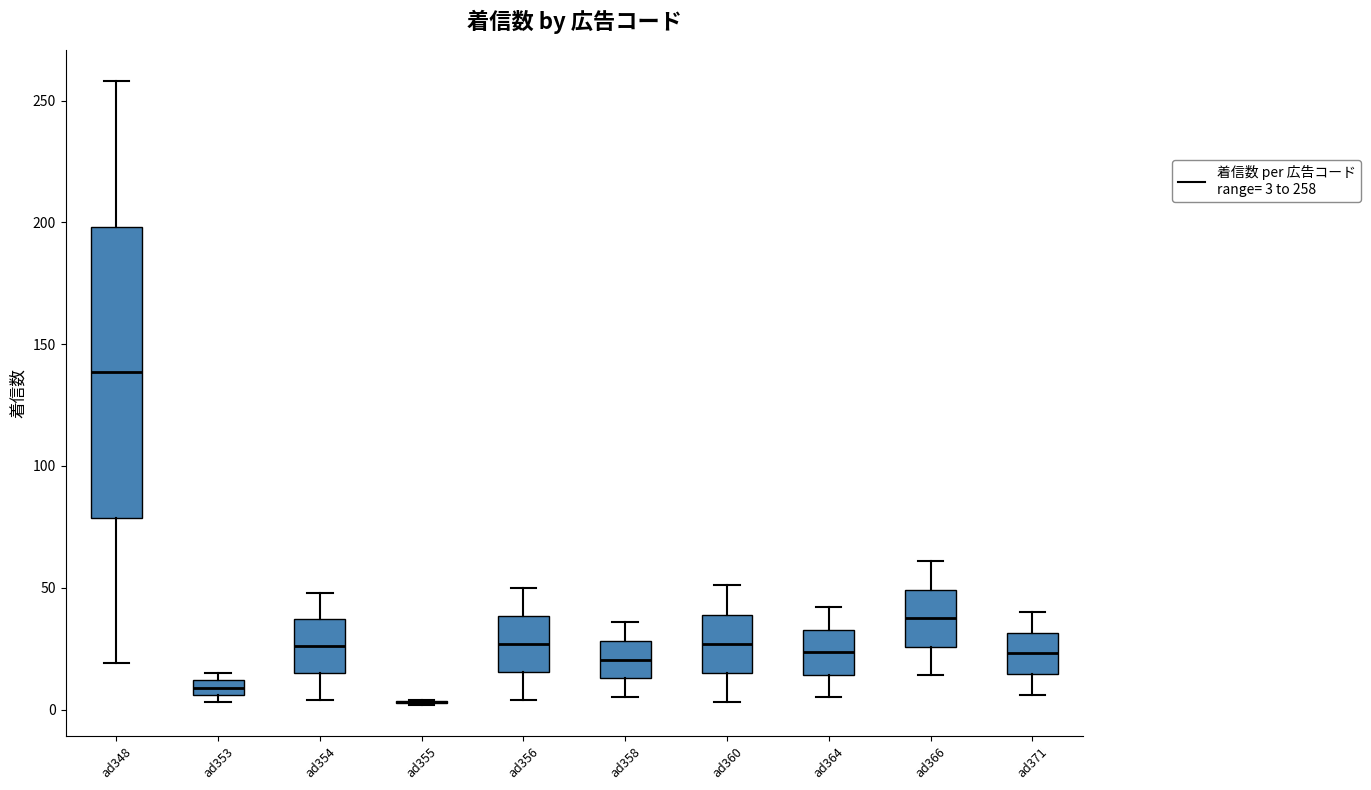

Where does the lower whisker of the box for ad364 end on the y-axis? The values are not printed on the chart, so give them approximately, as read against the axis.

5